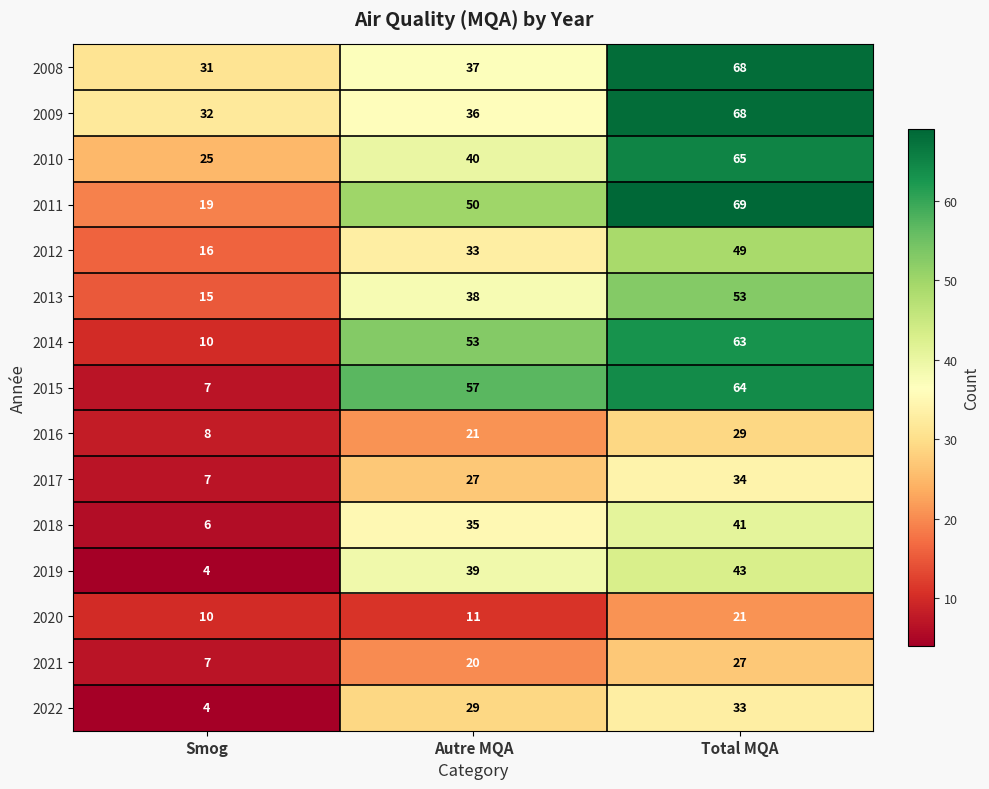

What is the greatest value displayed?

69